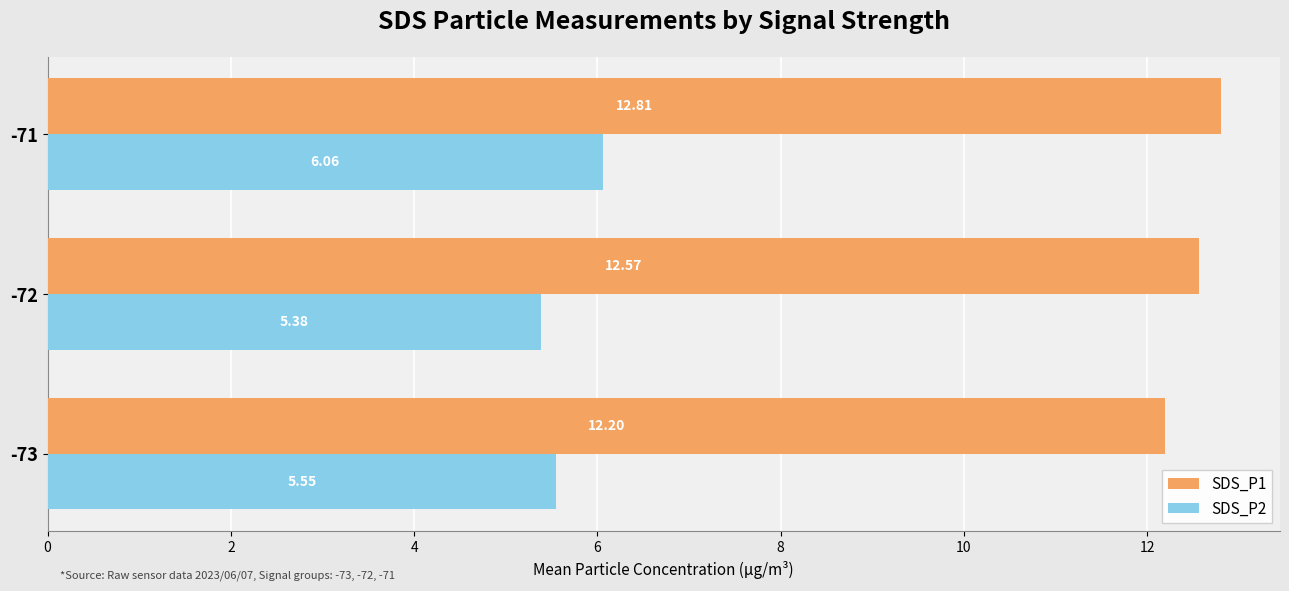

Which series changed the most between -73 and -72?

SDS_P1